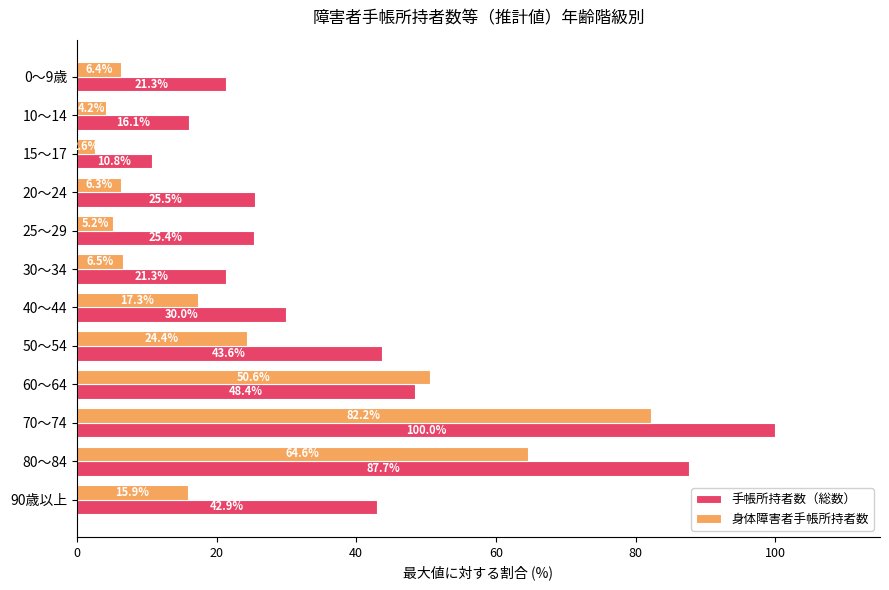

What is the difference between the highest and lowest values at 25～29?

20.2